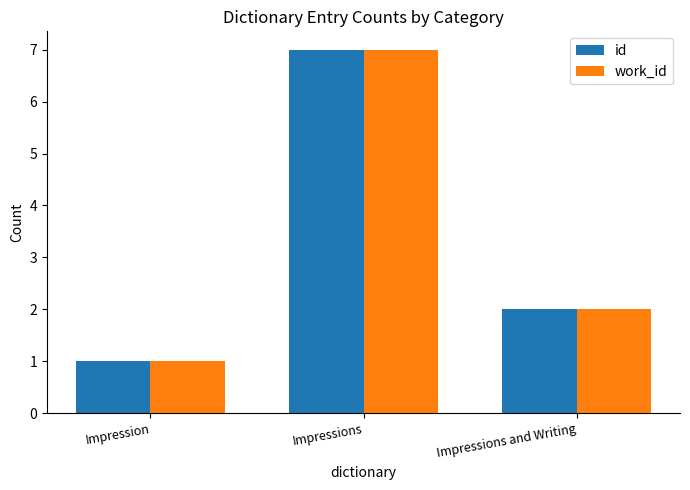

How many bars are there in total?

6